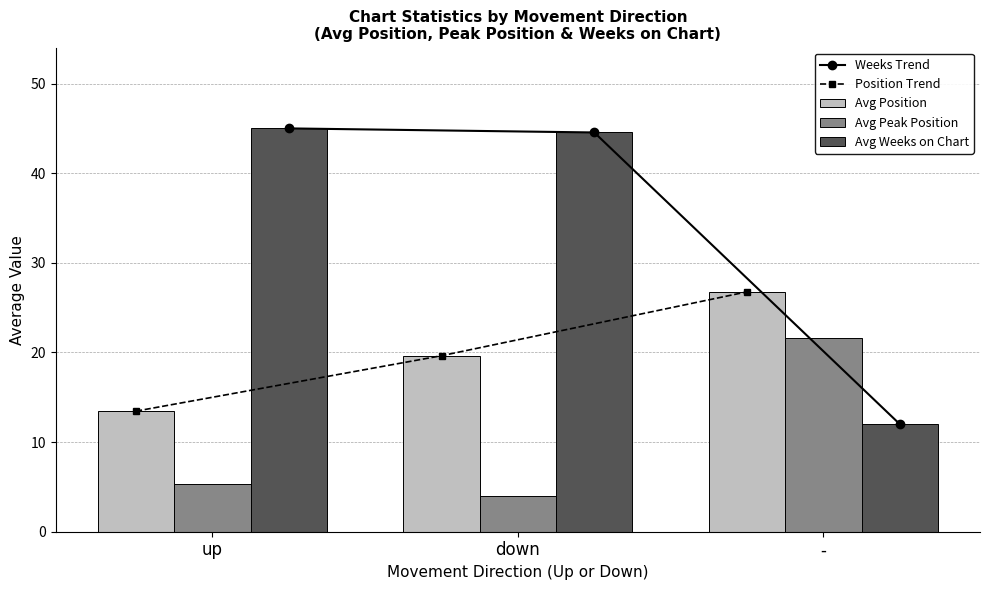

What is the value of the Weeks Trend bar at the 3rd from the left?

12.0